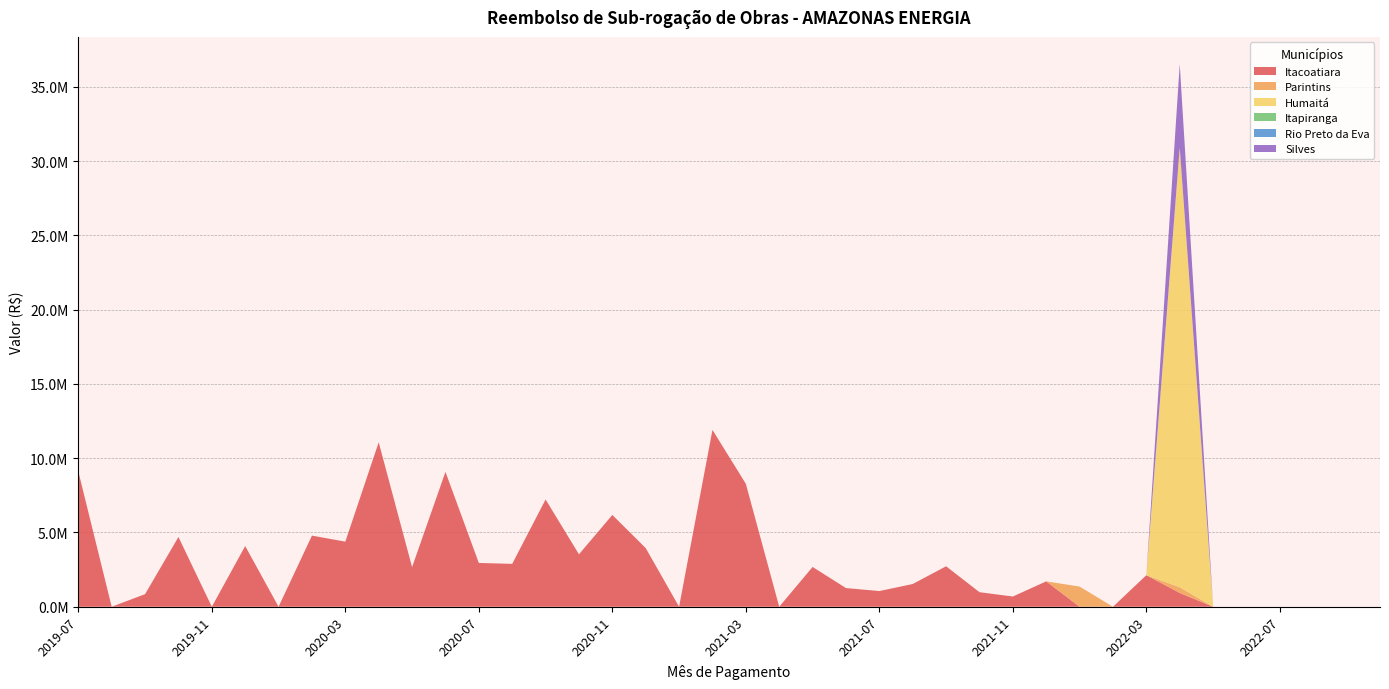

Reading right to left, extract all data points from this chart.

Itacoatiara: 2022-10=0.0	2022-09=0.0	2022-08=0.0	2022-07=0.0	2022-06=0.0	2022-05=0.0	2022-04=929659.1	2022-03=2123974.3	2022-02=0.0	2022-01=0.0	2021-12=1708913.7	2021-11=688067.9	2021-10=979874.1	2021-09=2724364.5	2021-08=1529821.8	2021-07=1055435.5	2021-06=1257326.8	2021-05=2678669.4	2021-04=0.0	2021-03=8274436.8	2021-02=11904683.9	2021-01=0.0	2020-12=3949898.4	2020-11=6178846.1	2020-10=3530391.8	2020-09=7220243.0	2020-08=2886371.6	2020-07=2948475.6	2020-06=9077708.2	2020-05=2668206.3	2020-04=11068532.6	2020-03=4381994.8	2020-02=4787132.0	2020-01=0.0	2019-12=4086053.4	2019-11=0.0	2019-10=4696589.8	2019-09=846795.9	2019-08=0.0	2019-07=9111611.8
Parintins: 2022-10=0.0	2022-09=0.0	2022-08=0.0	2022-07=0.0	2022-06=0.0	2022-05=0.0	2022-04=382543.8	2022-03=0.0	2022-02=0.0	2022-01=1357777.6	2021-12=0.0	2021-11=0.0	2021-10=0.0	2021-09=0.0	2021-08=0.0	2021-07=0.0	2021-06=0.0	2021-05=0.0	2021-04=0.0	2021-03=0.0	2021-02=0.0	2021-01=0.0	2020-12=0.0	2020-11=0.0	2020-10=0.0	2020-09=0.0	2020-08=0.0	2020-07=0.0	2020-06=0.0	2020-05=0.0	2020-04=0.0	2020-03=0.0	2020-02=0.0	2020-01=0.0	2019-12=0.0	2019-11=0.0	2019-10=0.0	2019-09=0.0	2019-08=0.0	2019-07=0.0
Humaitá: 2022-10=0.0	2022-09=0.0	2022-08=0.0	2022-07=0.0	2022-06=0.0	2022-05=0.0	2022-04=29591998.8	2022-03=0.0	2022-02=0.0	2022-01=0.0	2021-12=0.0	2021-11=0.0	2021-10=0.0	2021-09=0.0	2021-08=0.0	2021-07=0.0	2021-06=0.0	2021-05=0.0	2021-04=0.0	2021-03=0.0	2021-02=0.0	2021-01=0.0	2020-12=0.0	2020-11=0.0	2020-10=0.0	2020-09=0.0	2020-08=0.0	2020-07=0.0	2020-06=0.0	2020-05=0.0	2020-04=0.0	2020-03=0.0	2020-02=0.0	2020-01=0.0	2019-12=0.0	2019-11=0.0	2019-10=0.0	2019-09=0.0	2019-08=0.0	2019-07=0.0
Itapiranga: 2022-10=0.0	2022-09=0.0	2022-08=0.0	2022-07=0.0	2022-06=0.0	2022-05=0.0	2022-04=0.0	2022-03=0.0	2022-02=0.0	2022-01=0.0	2021-12=0.0	2021-11=0.0	2021-10=0.0	2021-09=0.0	2021-08=0.0	2021-07=0.0	2021-06=0.0	2021-05=0.0	2021-04=0.0	2021-03=0.0	2021-02=0.0	2021-01=0.0	2020-12=0.0	2020-11=0.0	2020-10=0.0	2020-09=0.0	2020-08=0.0	2020-07=0.0	2020-06=0.0	2020-05=0.0	2020-04=0.0	2020-03=0.0	2020-02=0.0	2020-01=0.0	2019-12=0.0	2019-11=0.0	2019-10=0.0	2019-09=0.0	2019-08=0.0	2019-07=0.0
Rio Preto da Eva: 2022-10=0.0	2022-09=0.0	2022-08=0.0	2022-07=0.0	2022-06=0.0	2022-05=0.0	2022-04=0.0	2022-03=0.0	2022-02=0.0	2022-01=0.0	2021-12=0.0	2021-11=0.0	2021-10=0.0	2021-09=0.0	2021-08=0.0	2021-07=0.0	2021-06=0.0	2021-05=0.0	2021-04=0.0	2021-03=0.0	2021-02=0.0	2021-01=0.0	2020-12=0.0	2020-11=0.0	2020-10=0.0	2020-09=0.0	2020-08=0.0	2020-07=0.0	2020-06=0.0	2020-05=0.0	2020-04=0.0	2020-03=0.0	2020-02=0.0	2020-01=0.0	2019-12=0.0	2019-11=0.0	2019-10=0.0	2019-09=0.0	2019-08=0.0	2019-07=0.0
Silves: 2022-10=0.0	2022-09=0.0	2022-08=0.0	2022-07=0.0	2022-06=0.0	2022-05=0.0	2022-04=5625056.7	2022-03=0.0	2022-02=0.0	2022-01=0.0	2021-12=0.0	2021-11=0.0	2021-10=0.0	2021-09=0.0	2021-08=0.0	2021-07=0.0	2021-06=0.0	2021-05=0.0	2021-04=0.0	2021-03=0.0	2021-02=0.0	2021-01=0.0	2020-12=0.0	2020-11=0.0	2020-10=0.0	2020-09=0.0	2020-08=0.0	2020-07=0.0	2020-06=0.0	2020-05=0.0	2020-04=0.0	2020-03=0.0	2020-02=0.0	2020-01=0.0	2019-12=0.0	2019-11=0.0	2019-10=0.0	2019-09=0.0	2019-08=0.0	2019-07=0.0